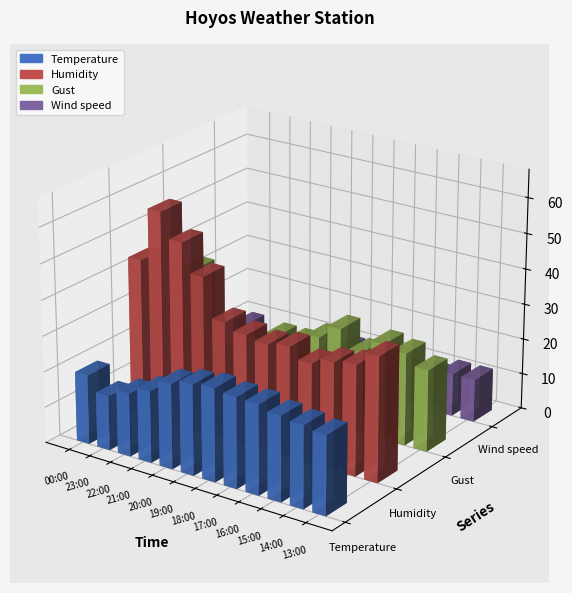

True or false: Humidity has a value of 31.0 at 14:00.

True